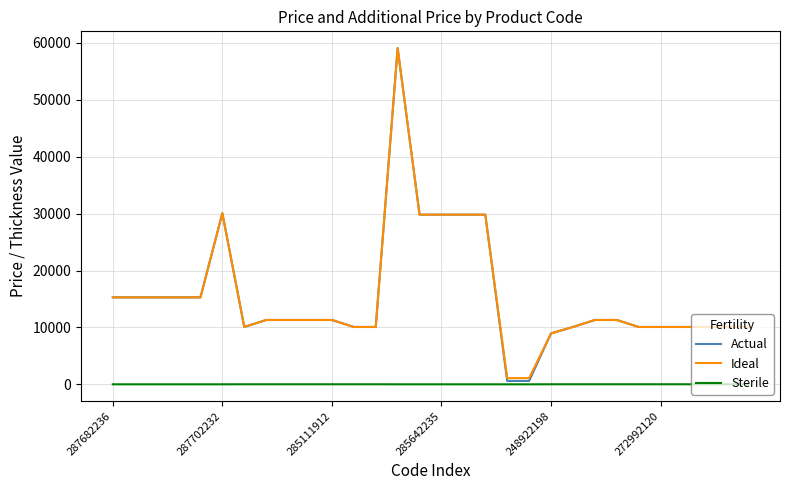

Which series has the widest spread of values?

Actual